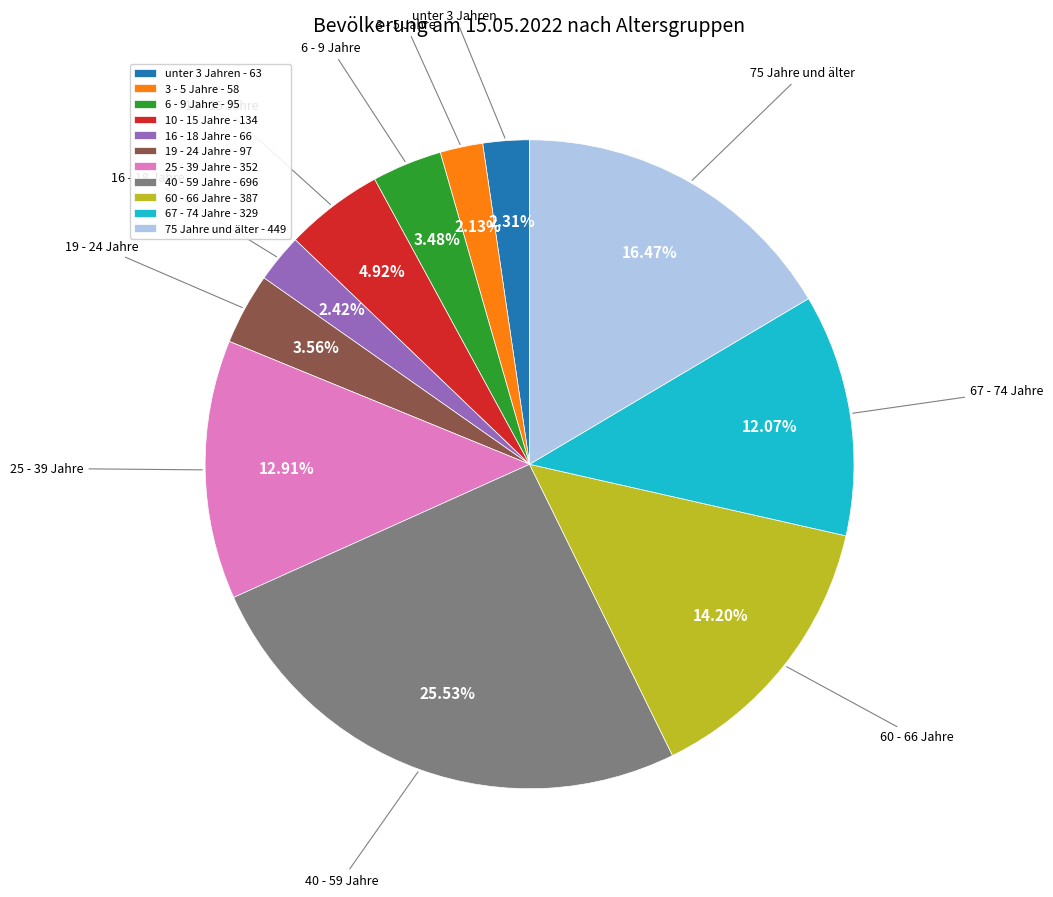

True or false: 16 - 18 Jahre accounts for 2% of the total.

True